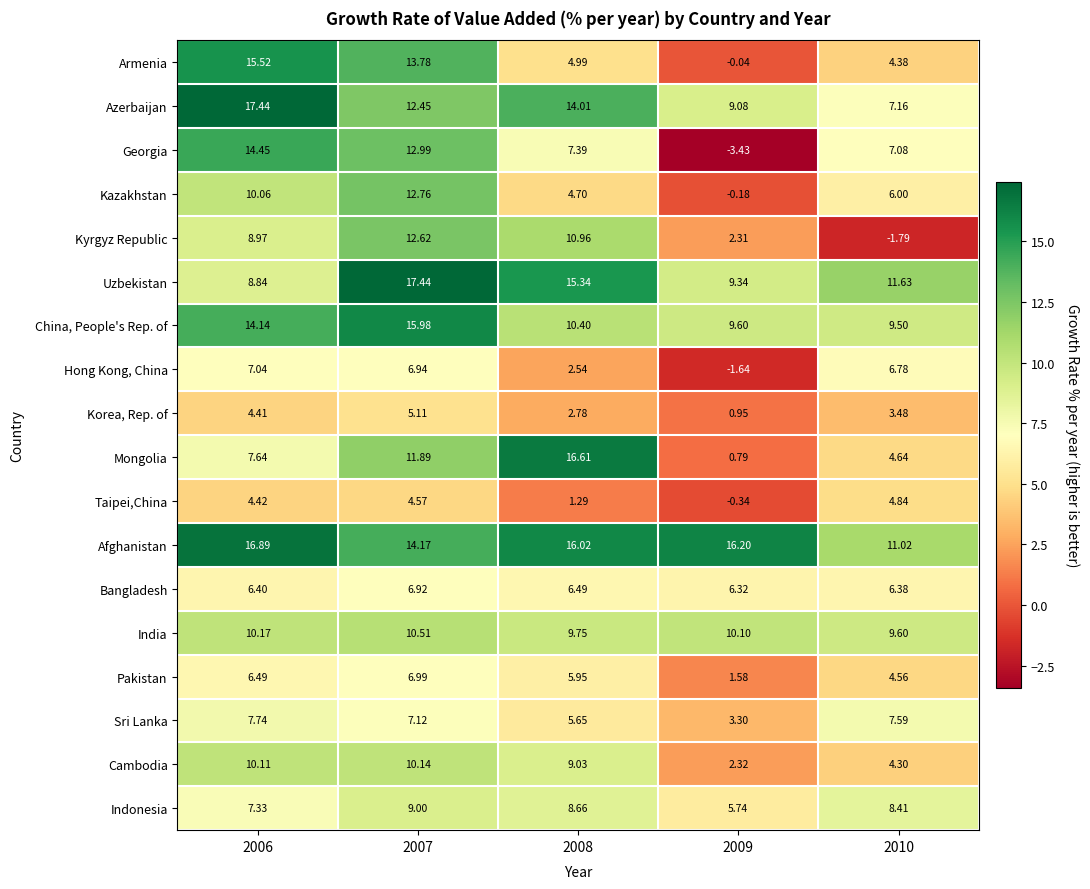

Which series changed the most between 2007 and 2008?

Armenia